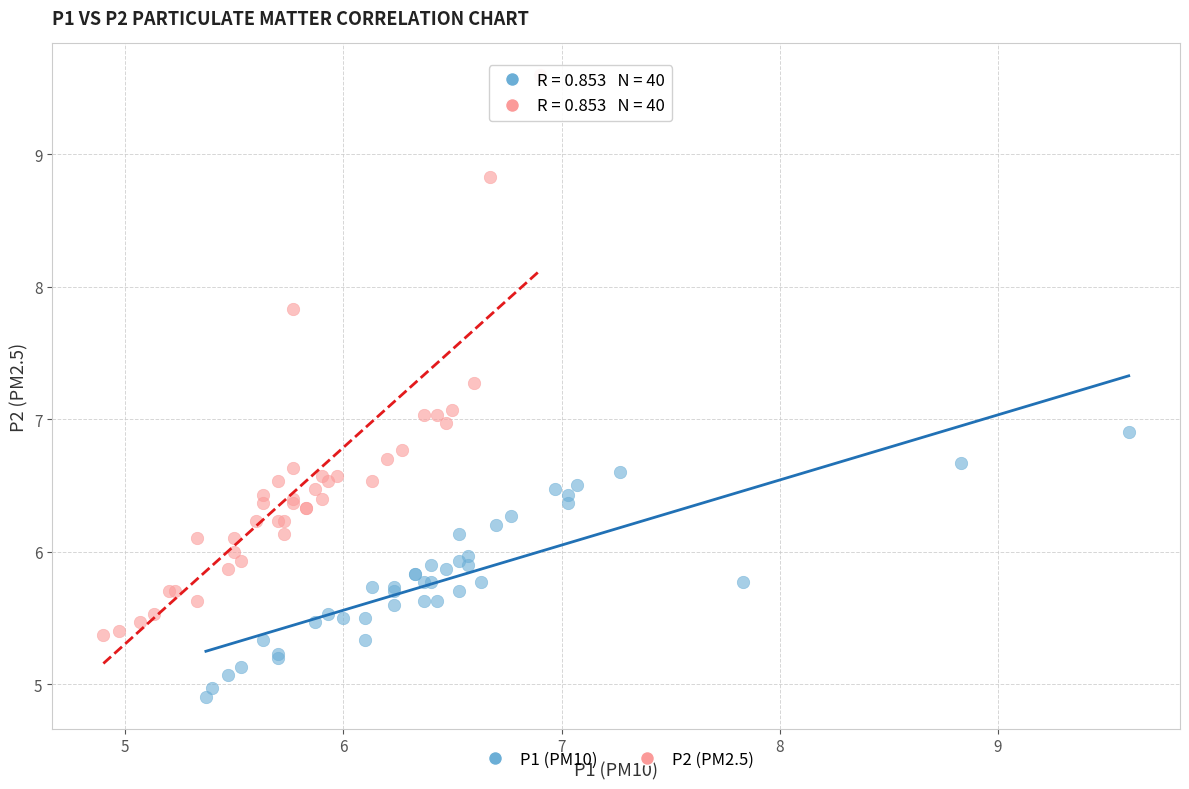

Which series has the widest spread of Y values?

P2 (PM2.5)